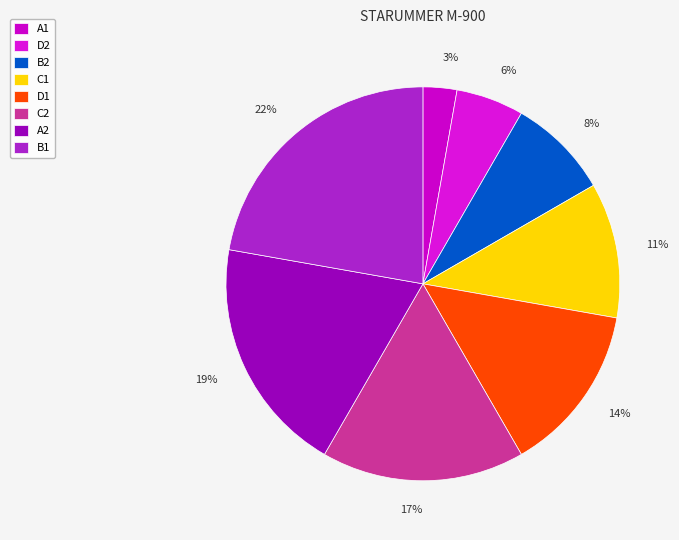

Does D1 account for over 50% of the chart?

No